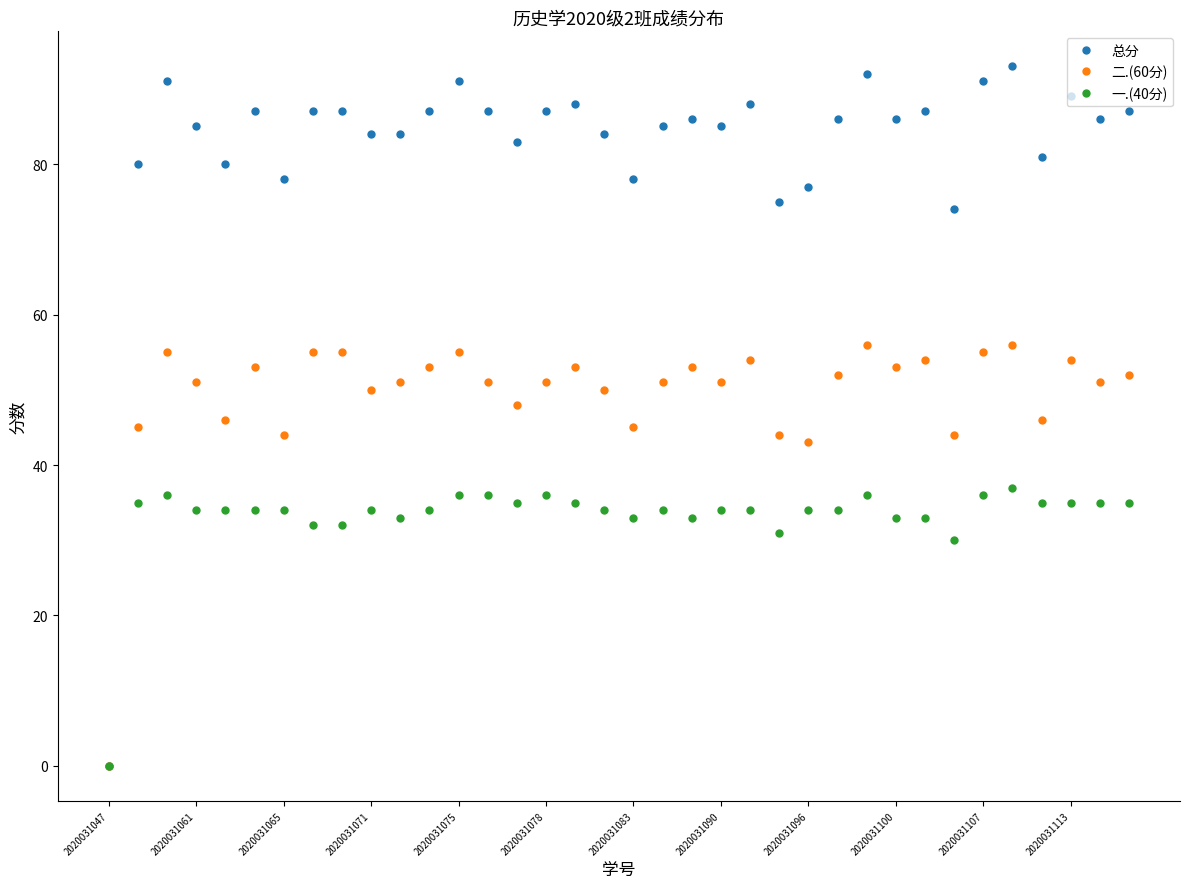

List the series in order of their peak value, lowest first.

一.(40分), 二.(60分), 总分